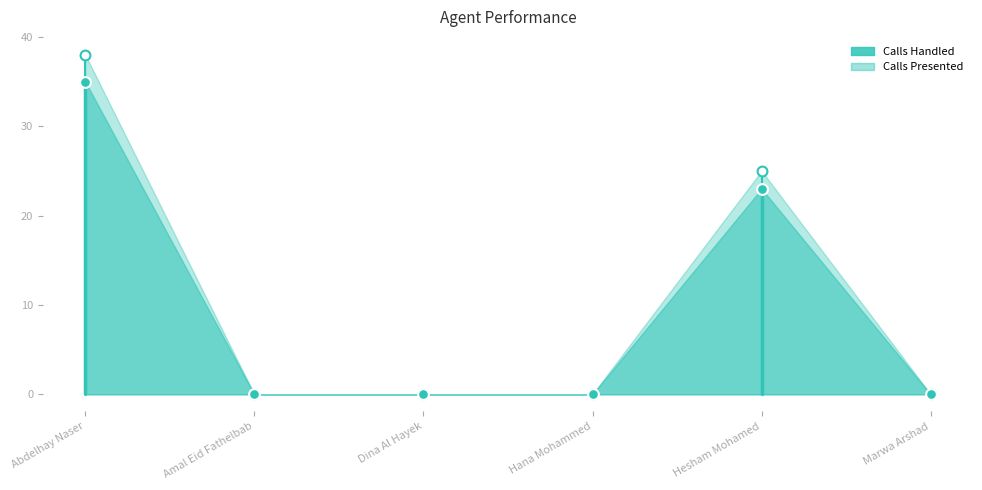

What are all the series names shown in the legend?

Calls Handled, Calls Presented